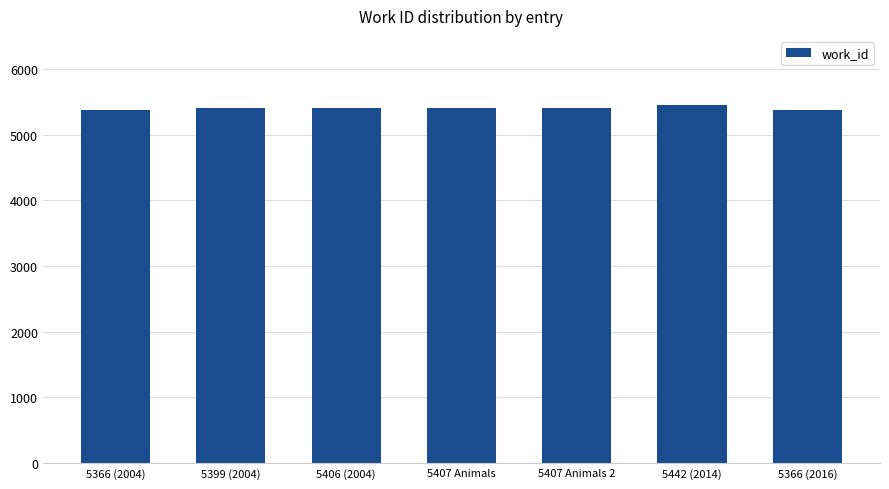

What position from the left is 5406 (2004)?

3